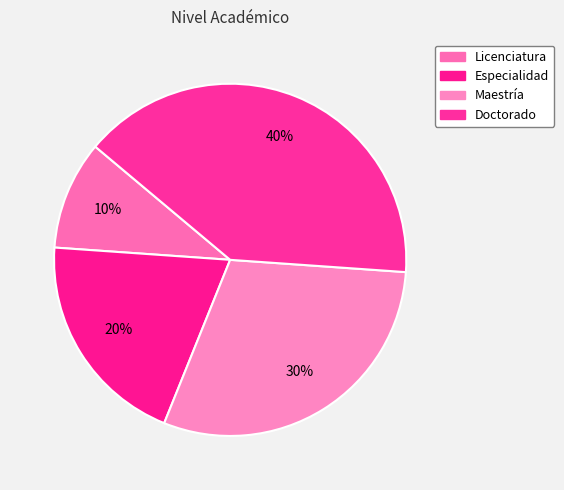

How many slices are in this pie chart?

4